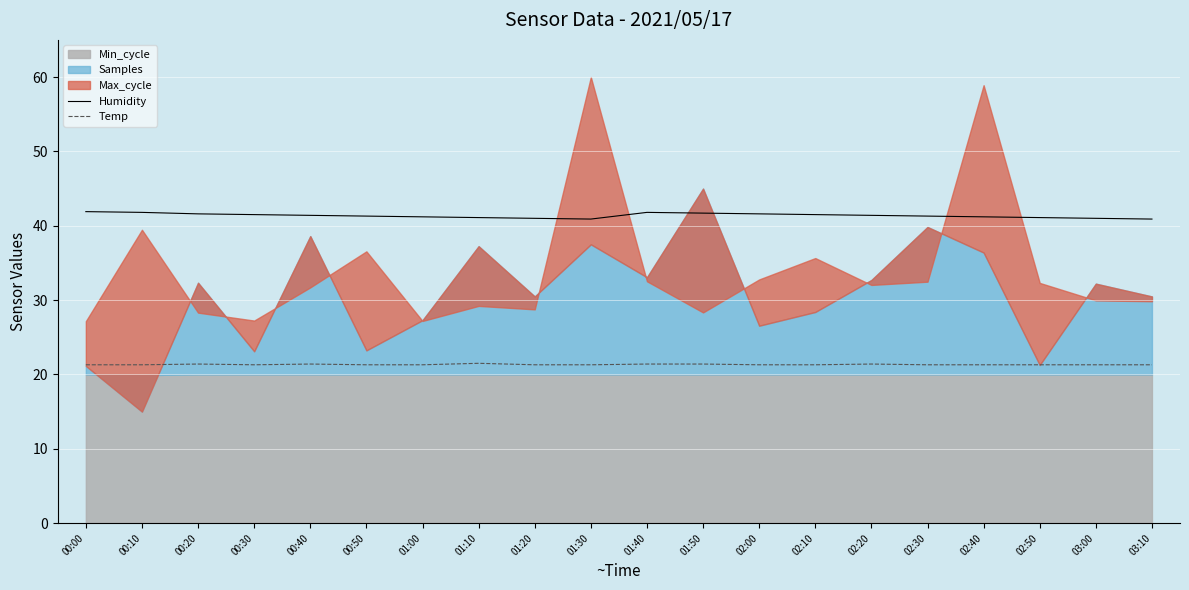

Is the value of Humidity at 02:50 greater than the value of Temp at 03:10?

Yes